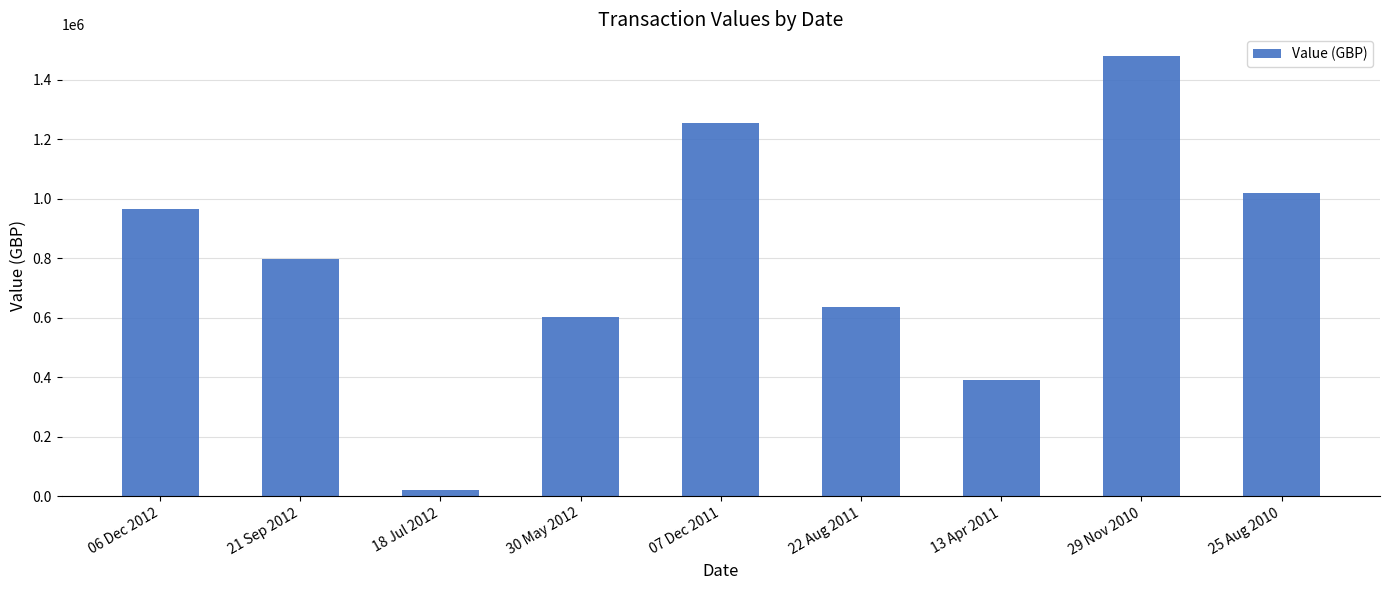

What value does the data have at 07 Dec 2011?

1255275